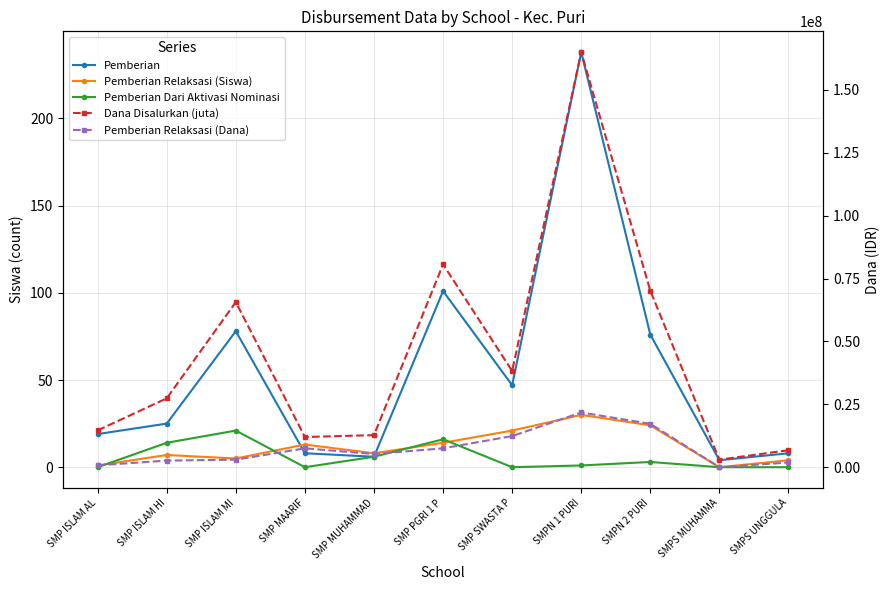

Between SMP ISLAM HI and SMP PGRI 1 P, which series saw the biggest shift?

Dana Disalurkan (juta)